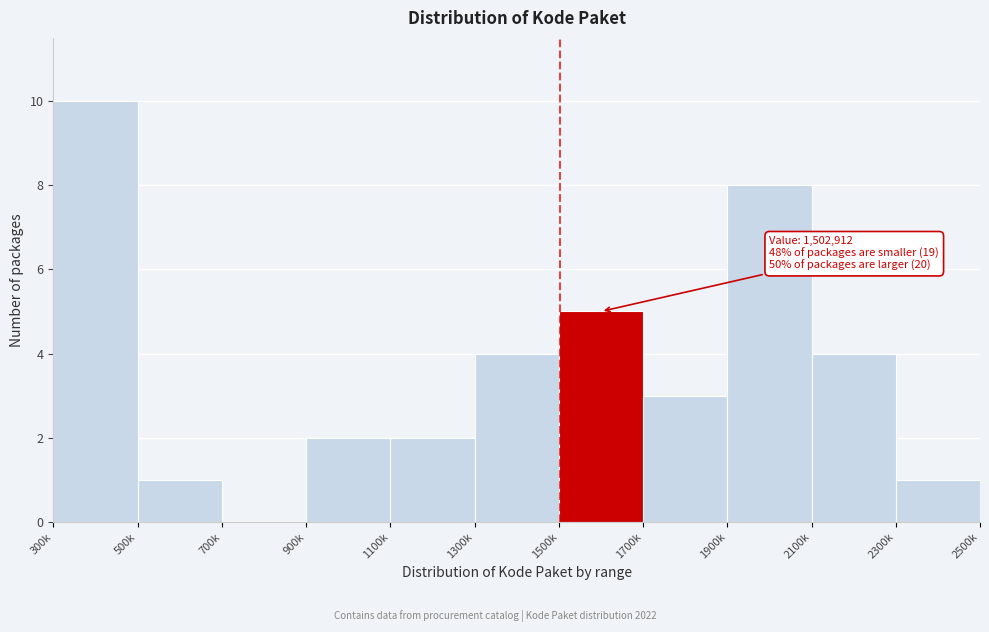

Reading right to left, what are all the values shown in this chart?

2300k=1	2100k=4	1900k=8	1700k=3	1500k=5	1300k=4	1100k=2	900k=2	700k=0	500k=1	300k=10